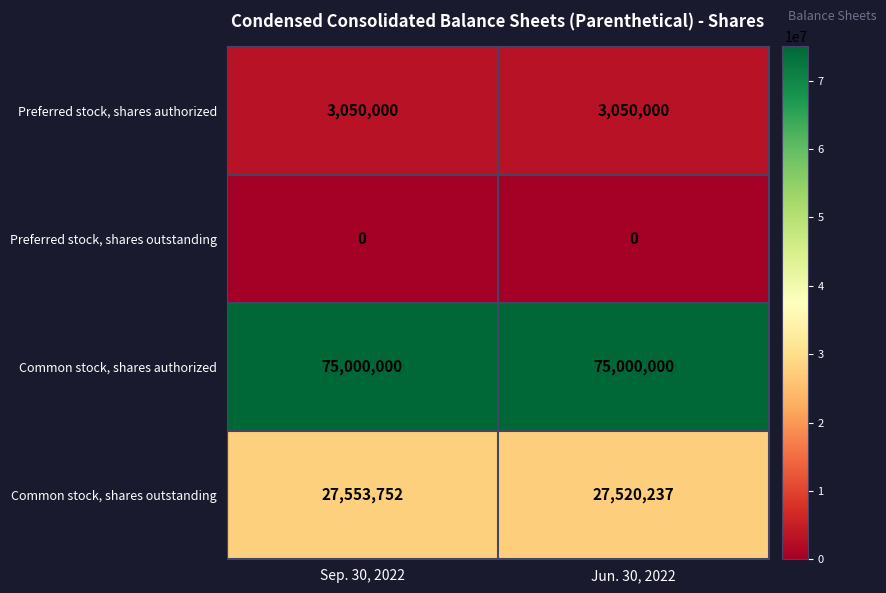

At which category is the sum across all series the highest?

Sep. 30, 2022